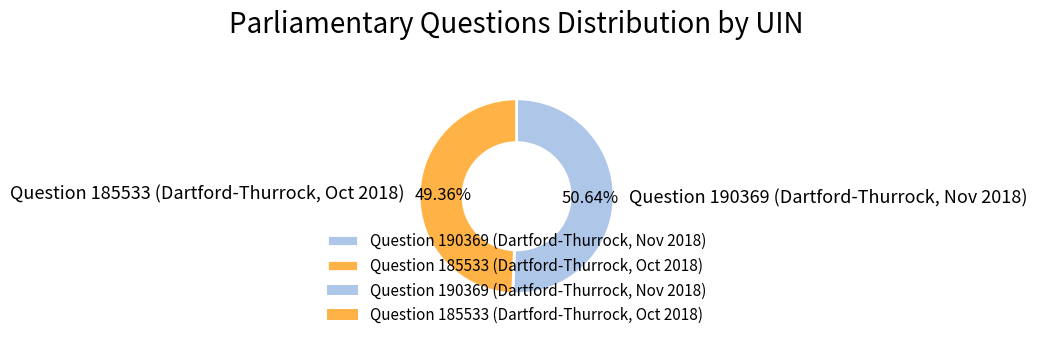

To the nearest percent, what portion does Question 185533 (Dartford-Thurrock, Oct 2018) represent?

49%